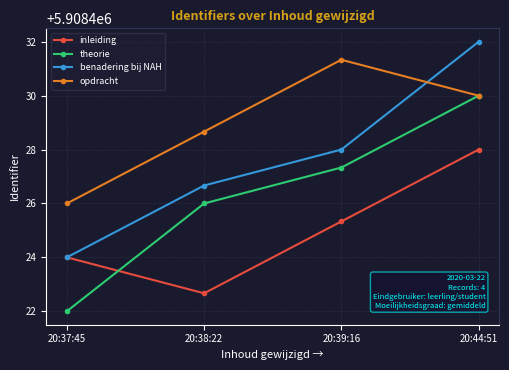

What is the label of the 4th point from the left?

20:44:51